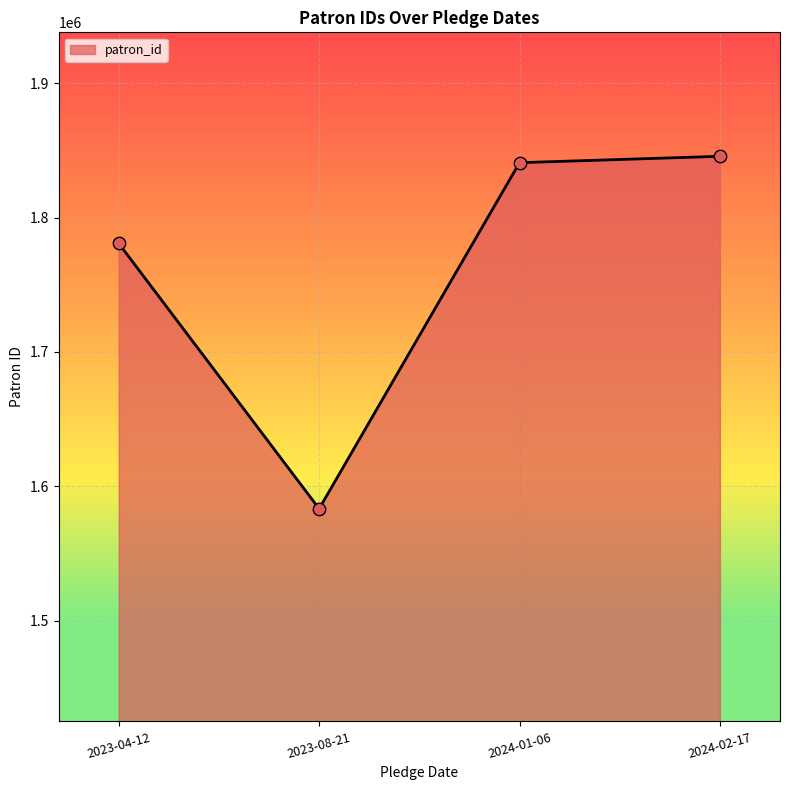

Between 2023-04-12 and 2024-01-06, which is larger?

2024-01-06